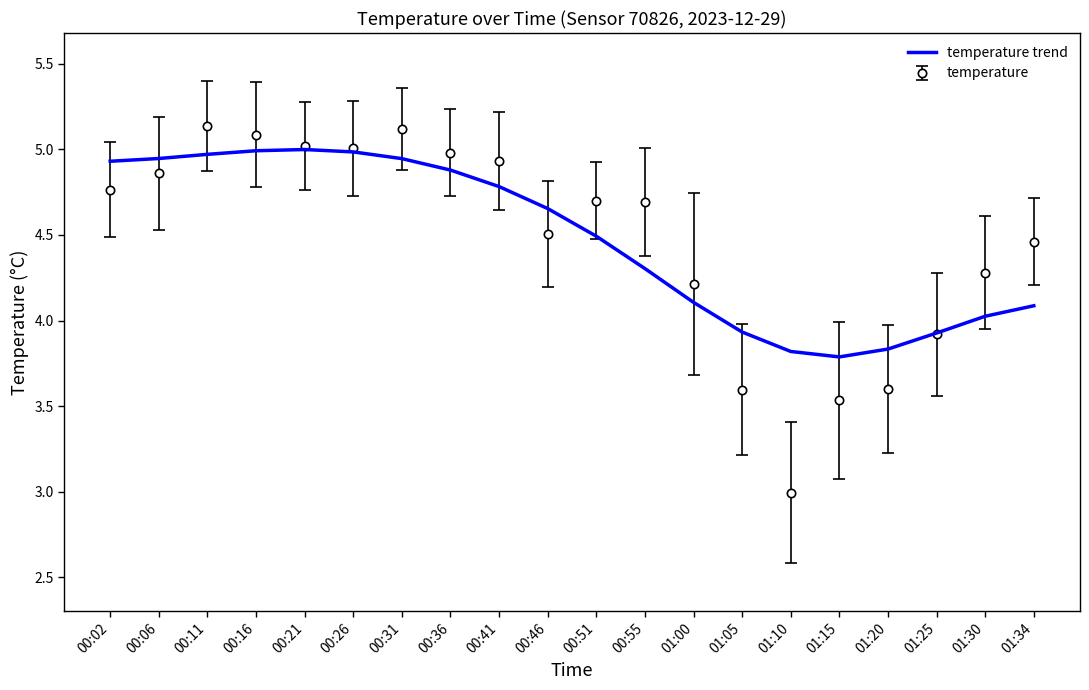

Which series has the widest spread of values?

temperature